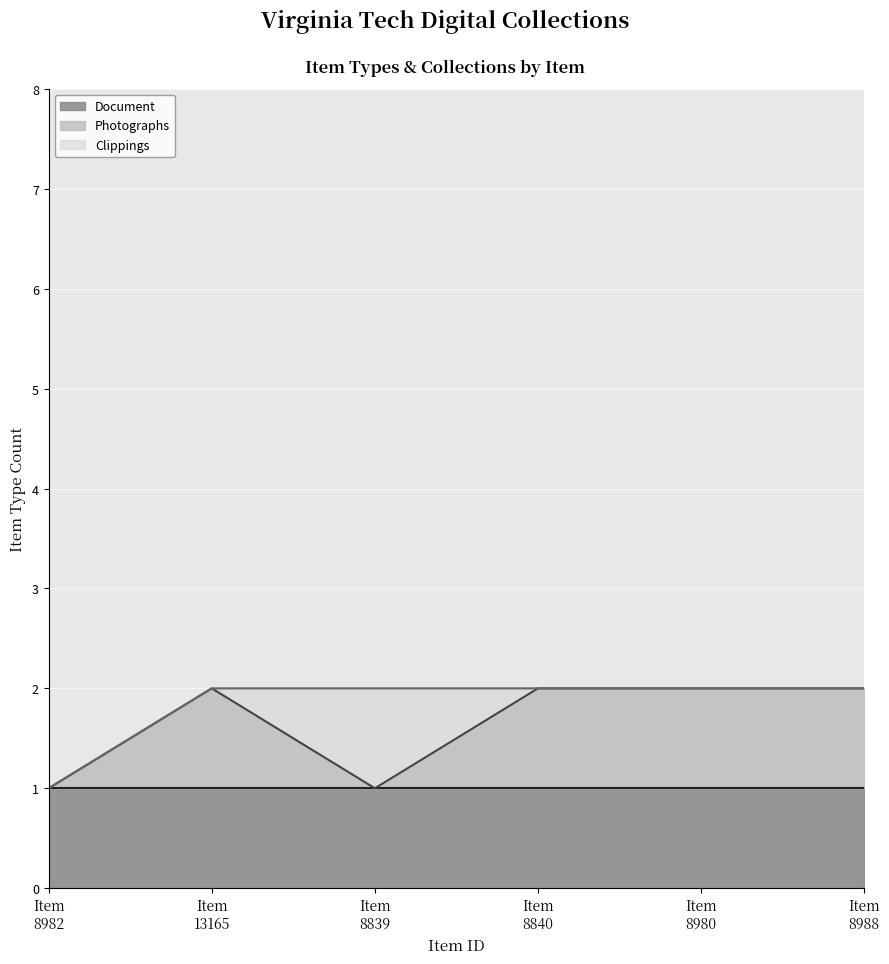

What are all the series names shown in the legend?

Document, Photographs, Clippings